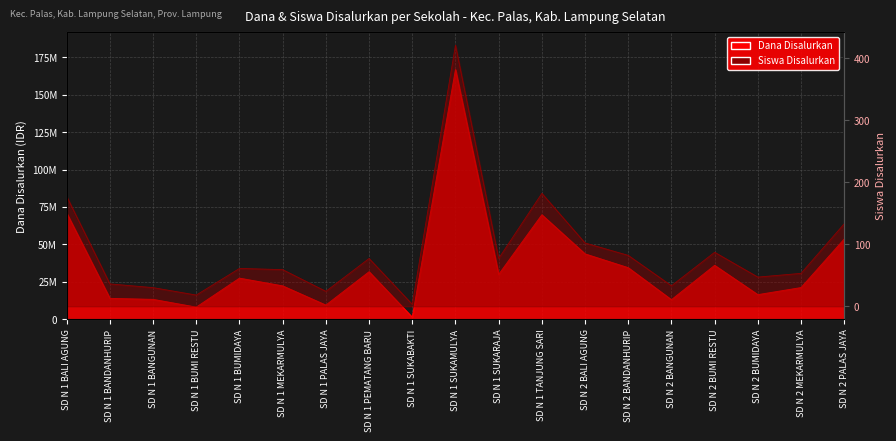

In Siswa Disalurkan, how many points are higher than both neighbors (excluding endpoints)?

5